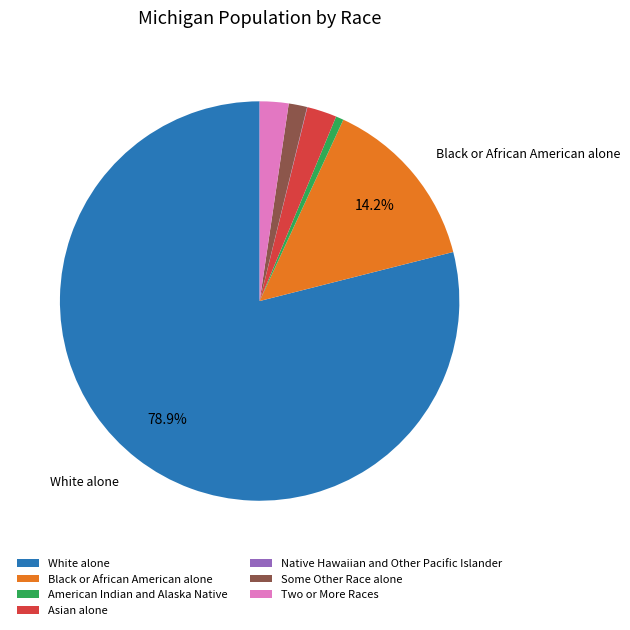

Is there any slice that represents more than half of the pie?

Yes